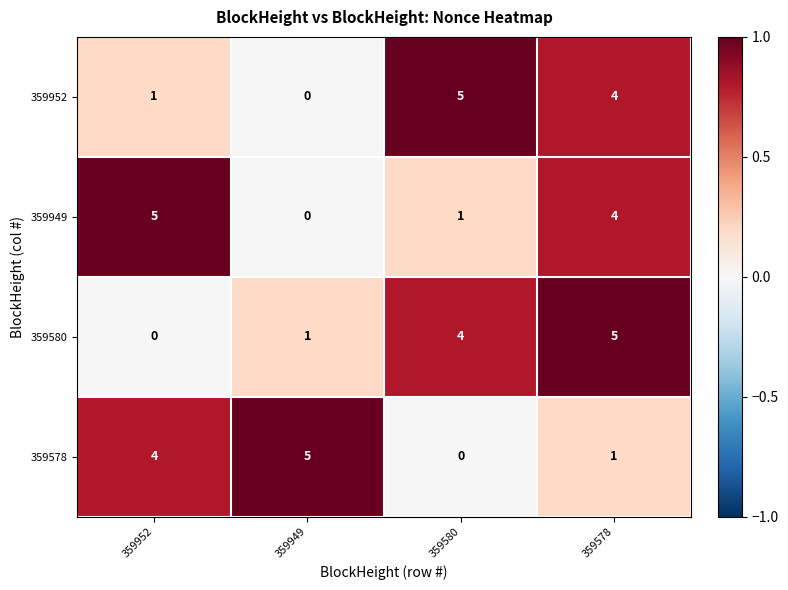

What is the difference between the highest and lowest values at 359952?

5